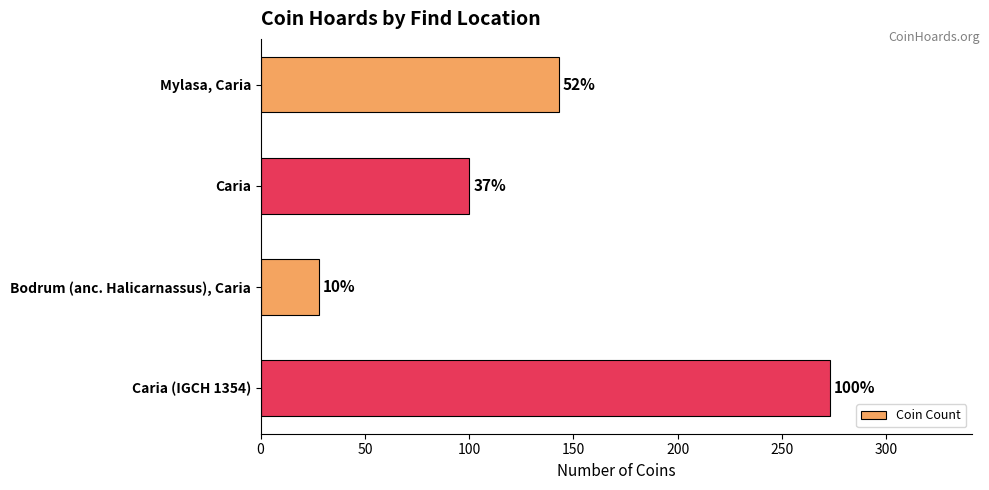

How many bars are there in total?

4